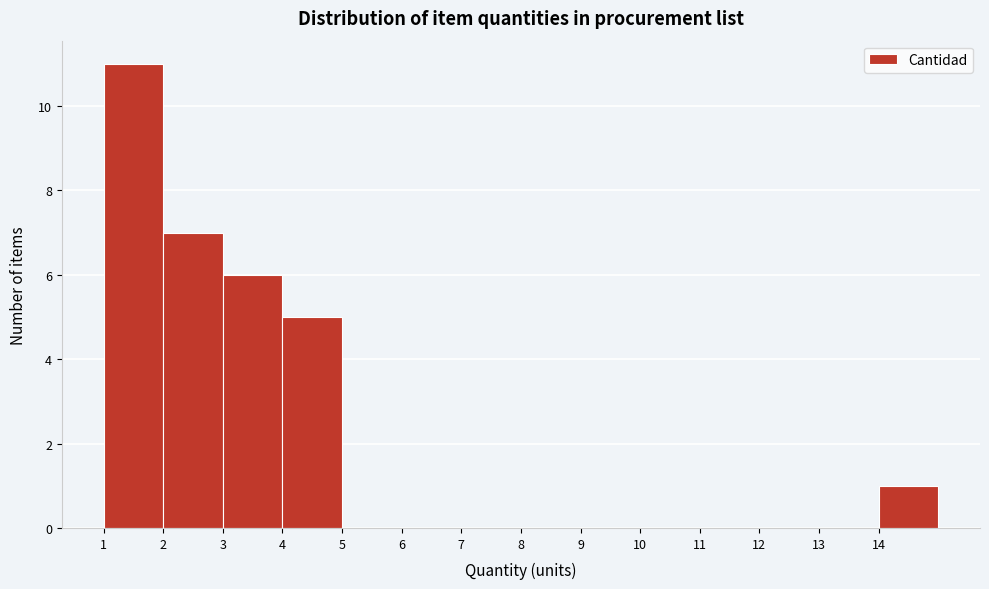

Which range on the x-axis has the tallest bar?

1 to 2